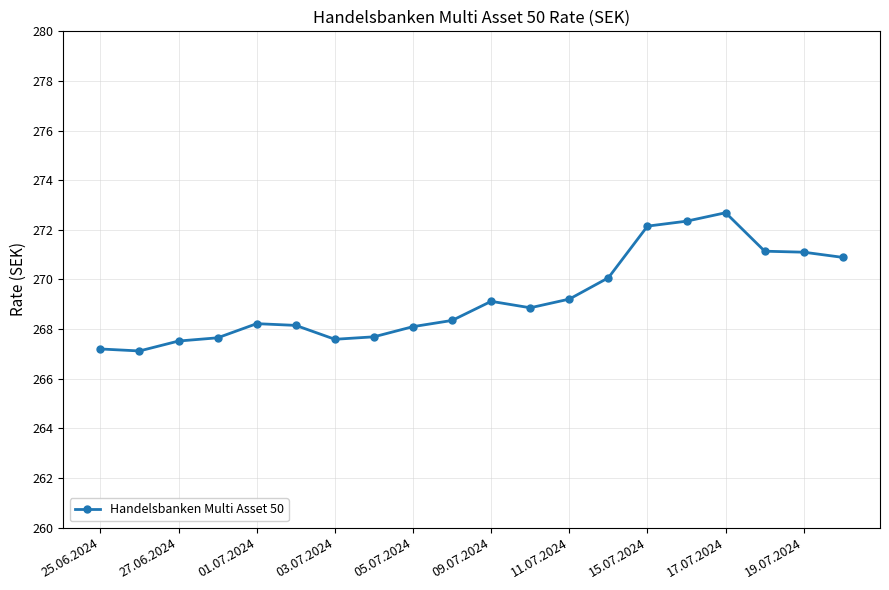

What is the smallest value displayed?

267.1